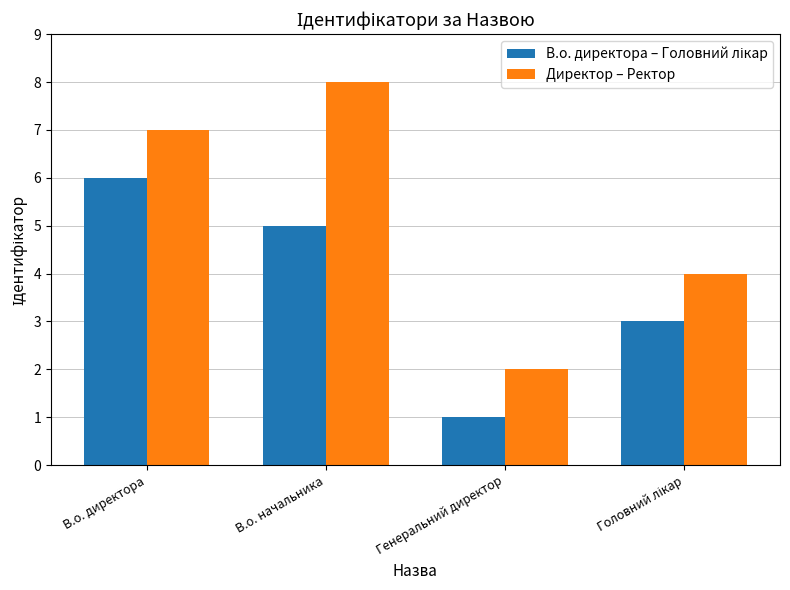

What is the difference between the Директор – Ректор values at В.о. директора and Генеральний директор?

5